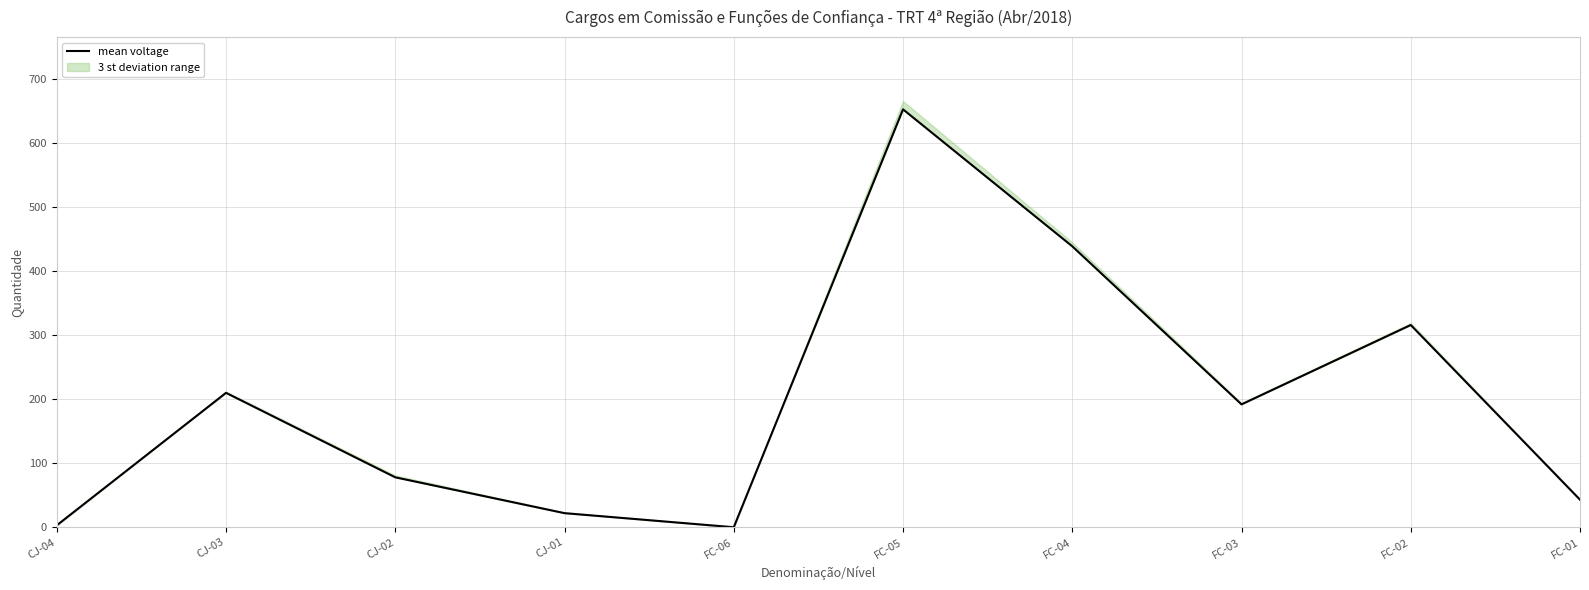

Is it true that the value at CJ-04 is 2?

False